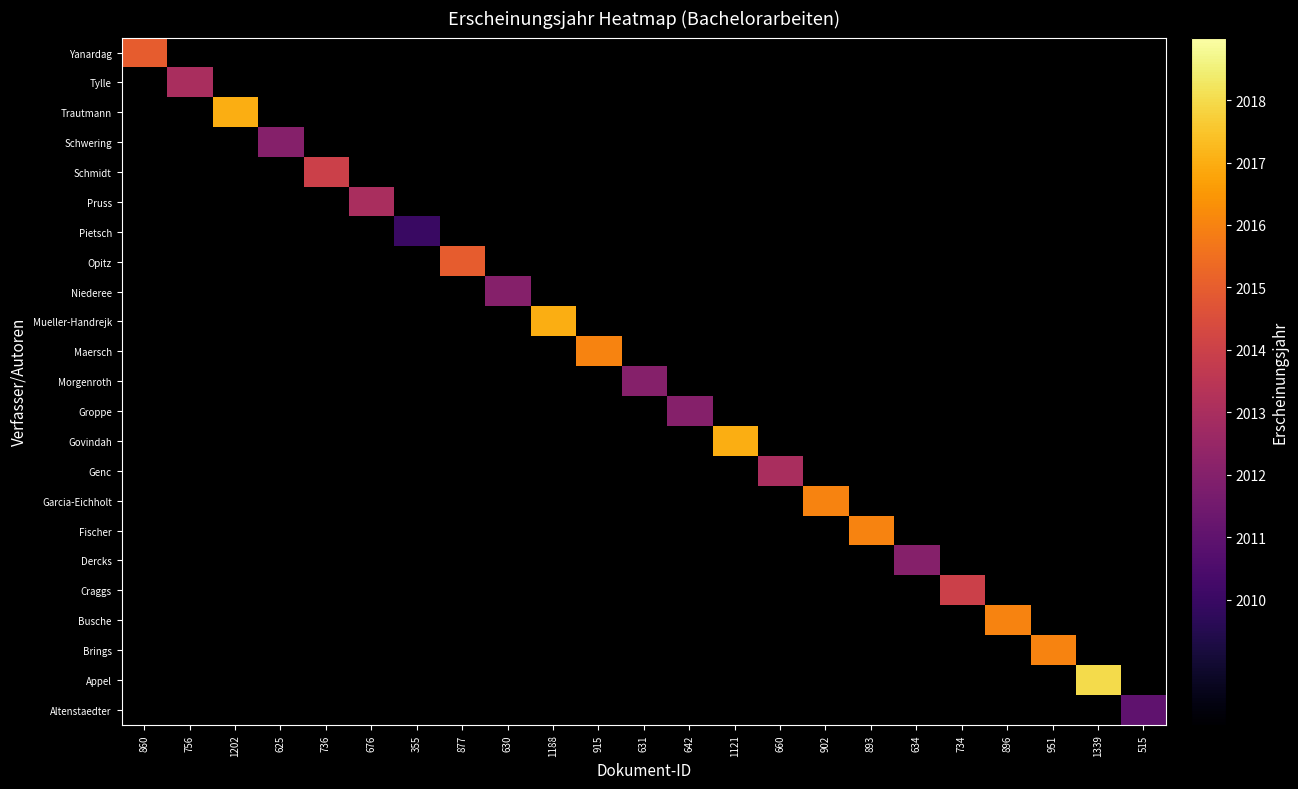

What is the greatest value displayed?

2018.0